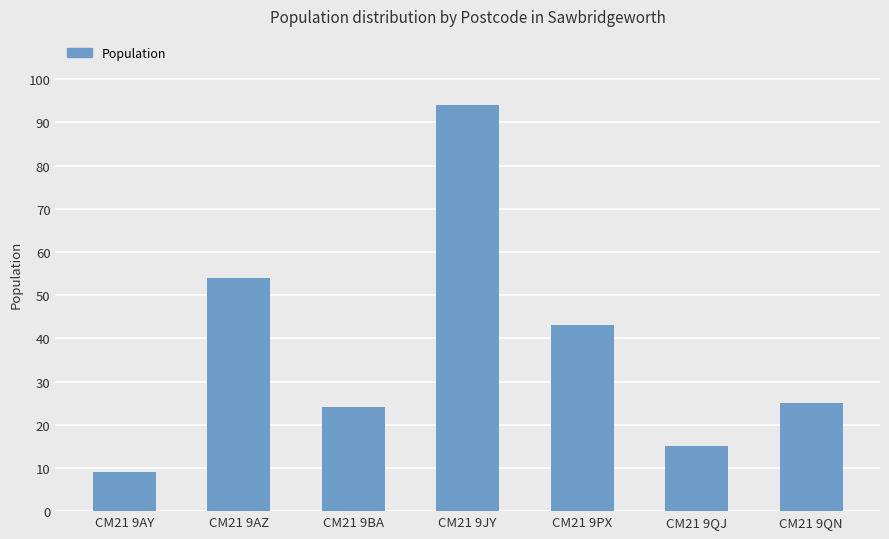

What value does the data have at CM21 9AZ, to the nearest 10?

50